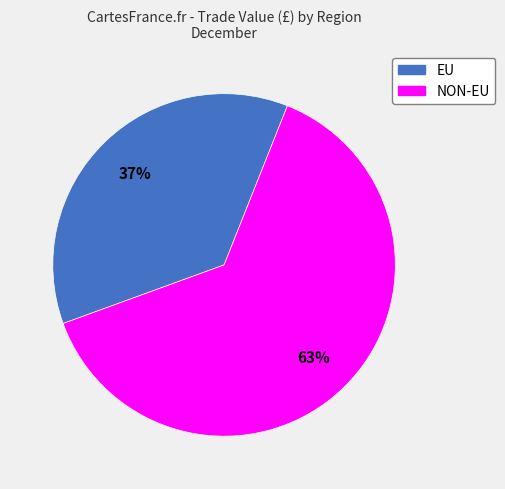

The EU slice represents 37% of the pie. True or false?

True